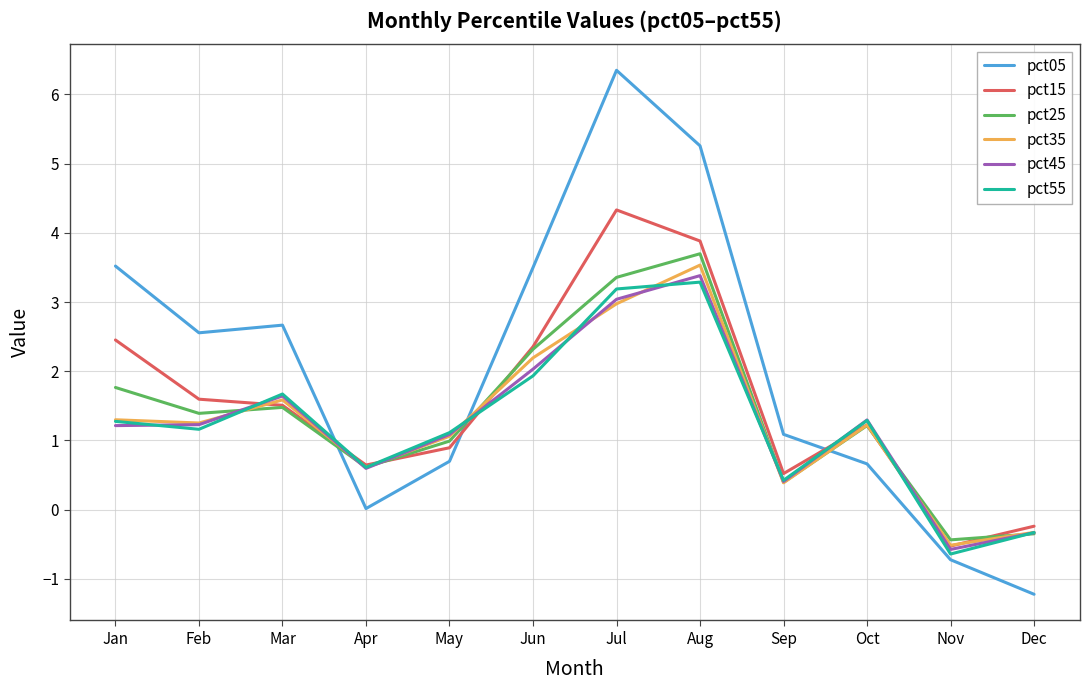

In pct05, how many points are lower than both neighbors (excluding endpoints)?

2